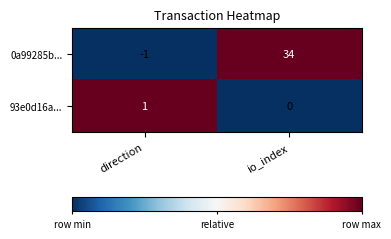

What is the greatest value displayed?

34